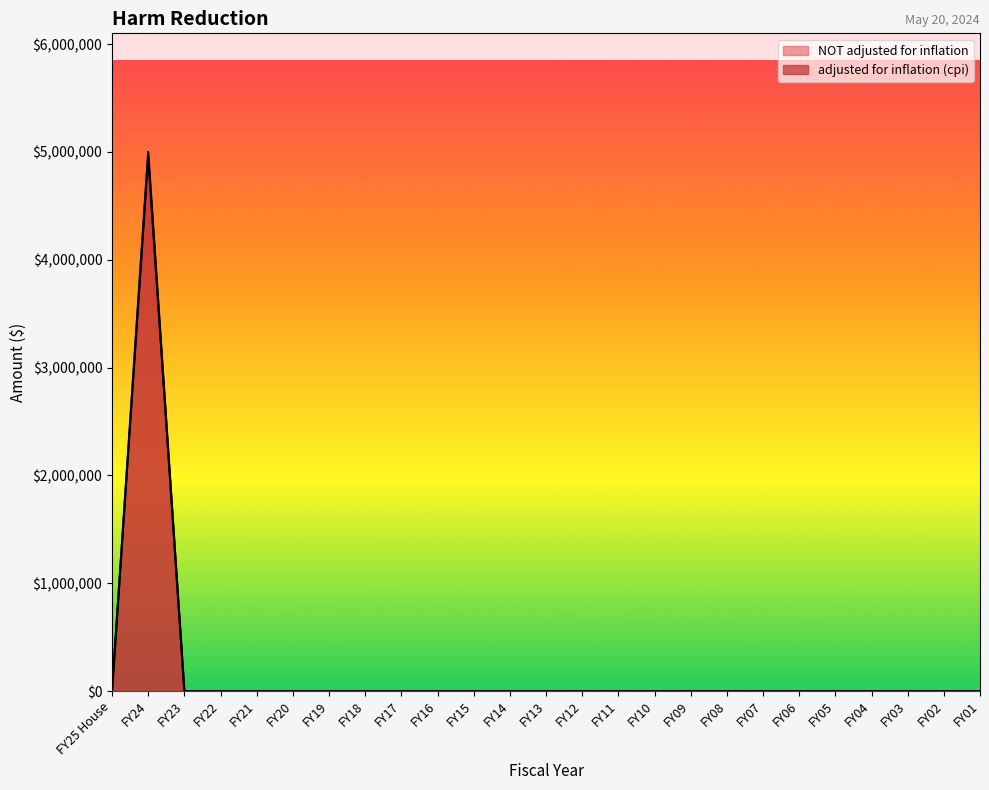

How many values in the NOT adjusted for inflation series exceed 0?

1